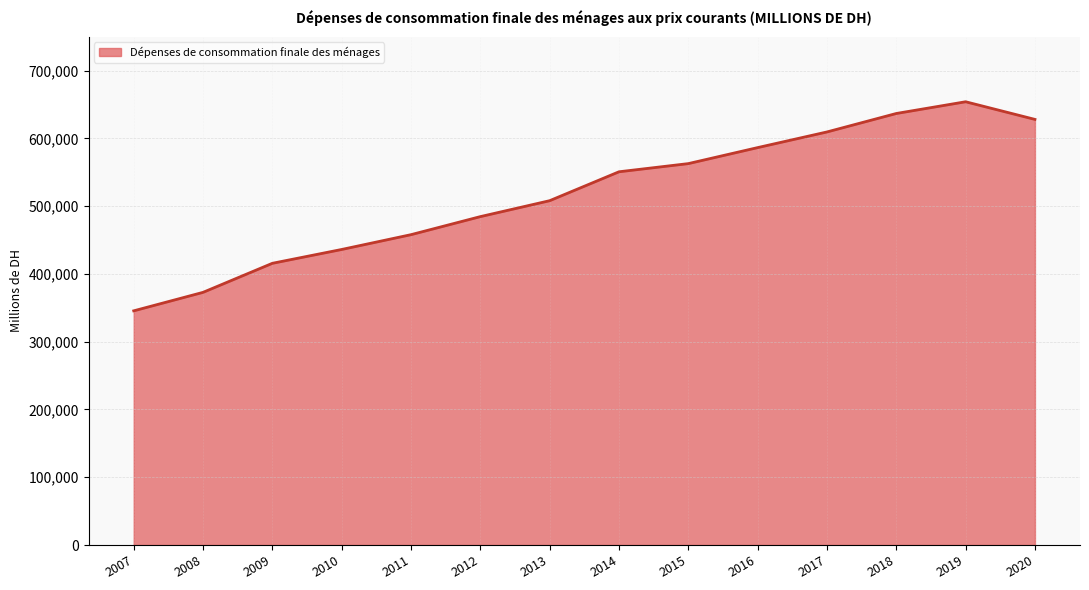

Does the chart display data point markers on the line(s)?

No